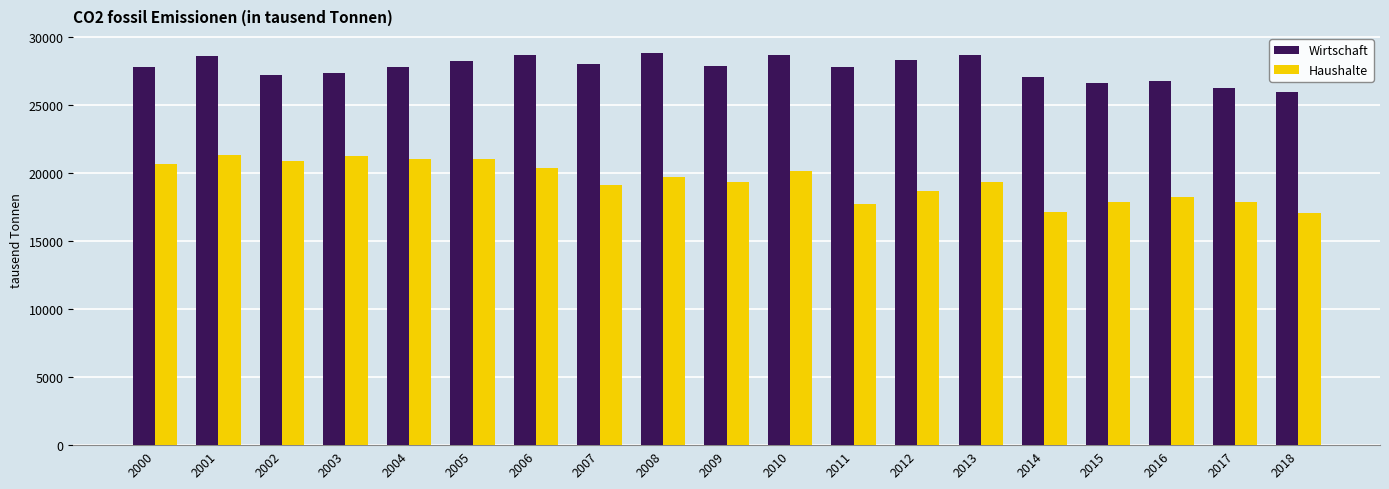

Is the value of Haushalte at 2016 greater than the value of Wirtschaft at 2001?

No